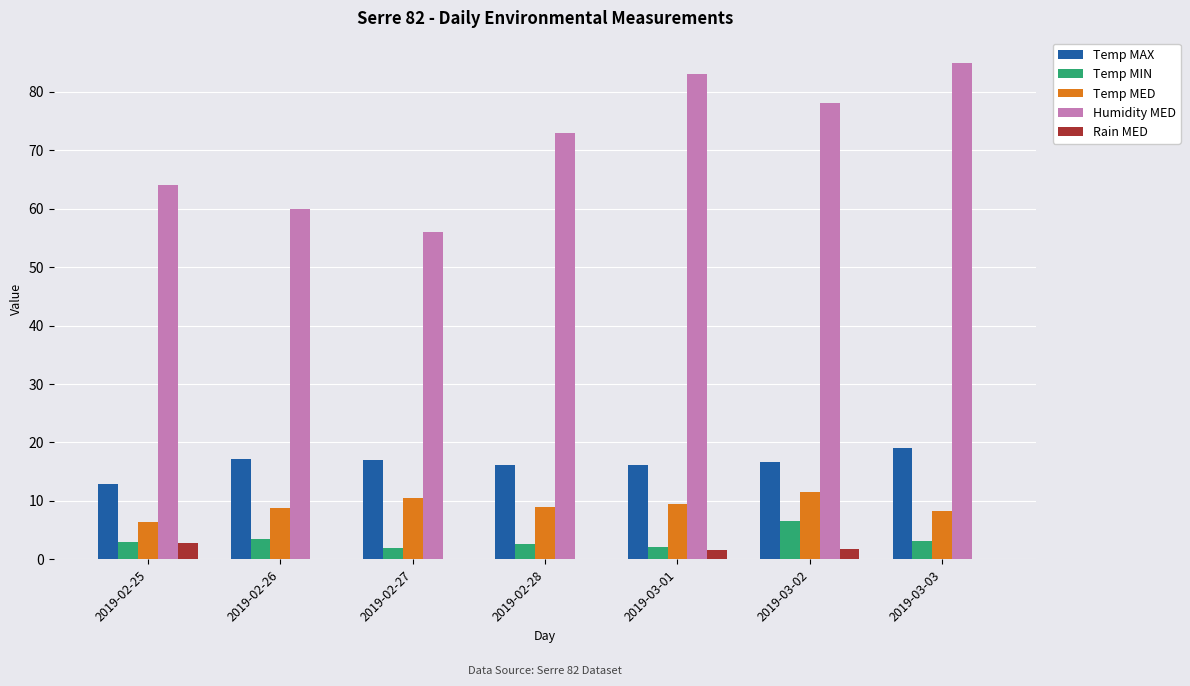

What is the maximum value shown in the chart?

85.0